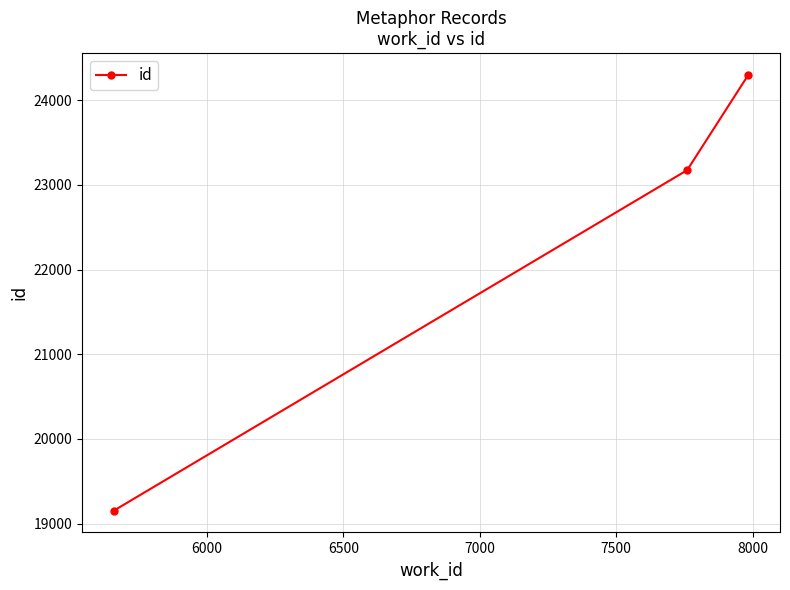

How many values are between 19154 and 24297?

3